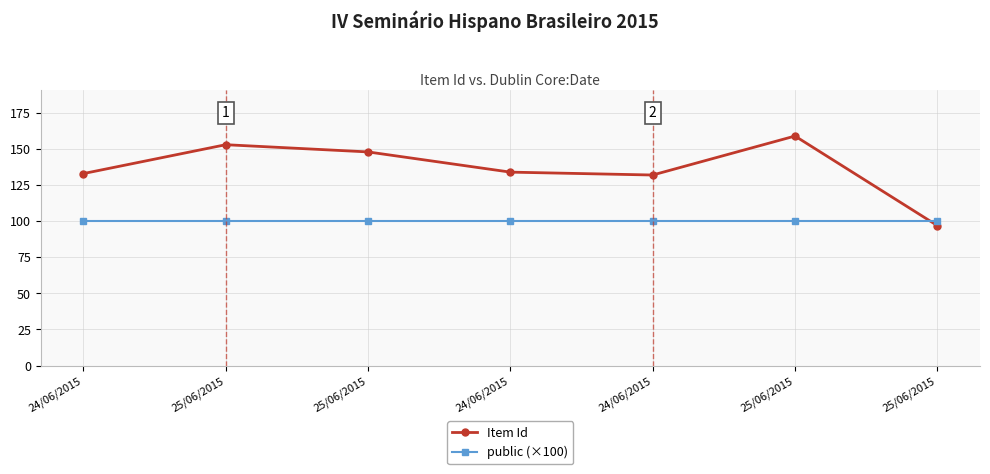

What are all the series names shown in the legend?

Item Id, public (×100)